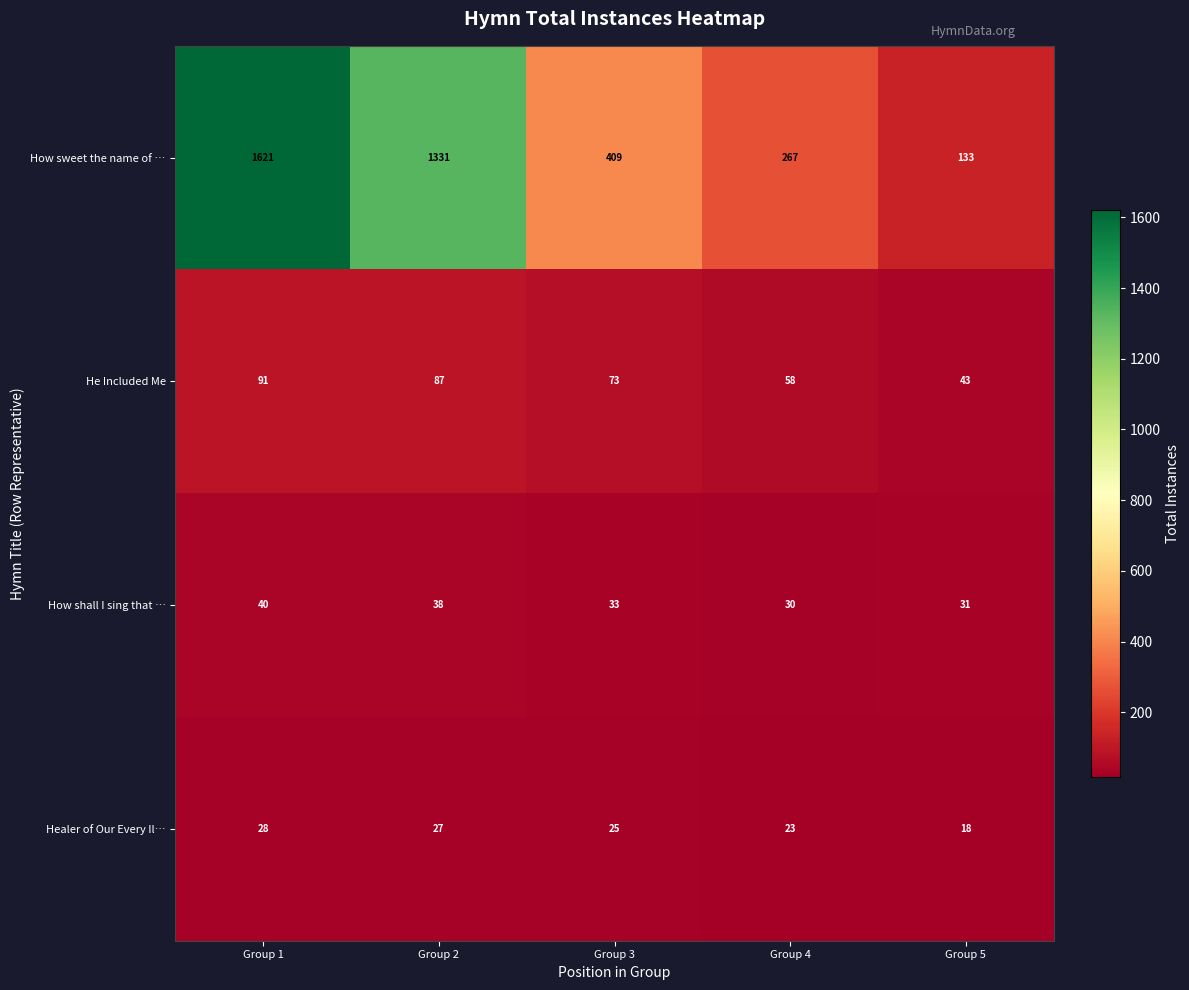

Which series has the widest spread of values?

How sweet the name of …